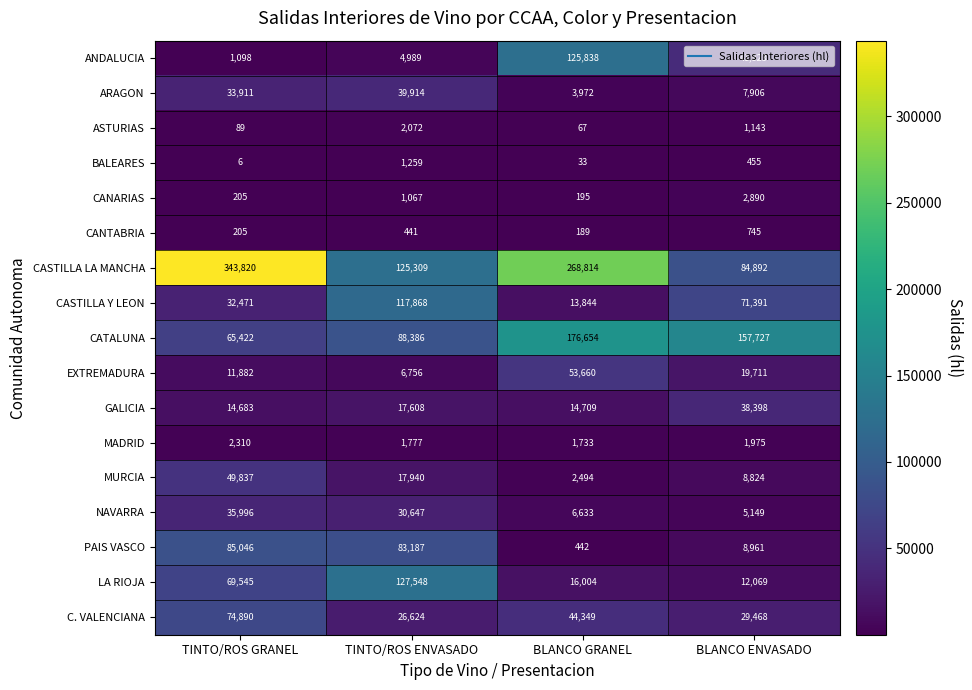

At how many categories does at least one series exceed 242536?

2